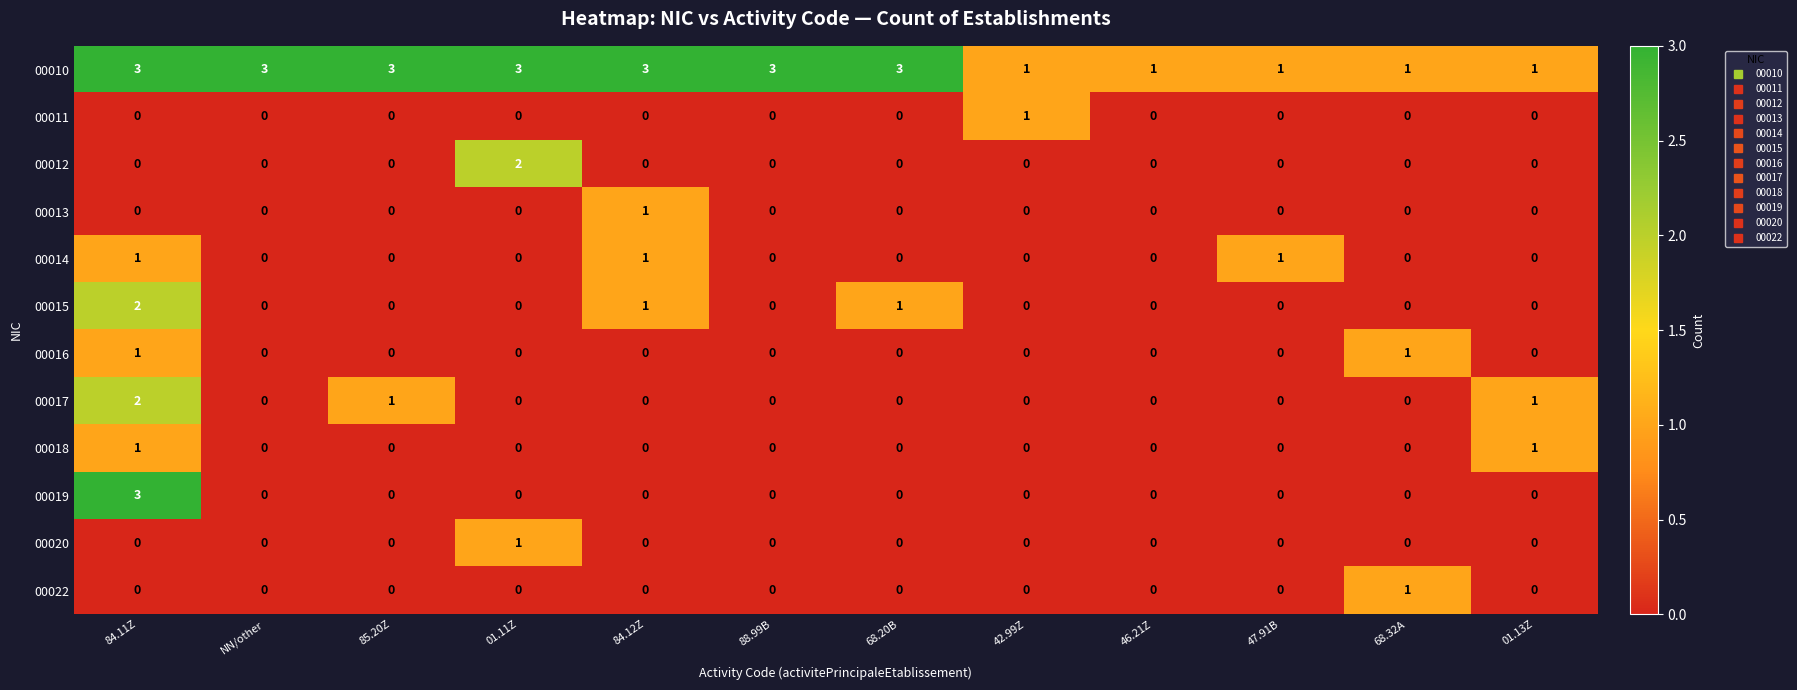

Which series has the widest spread of values?

00019